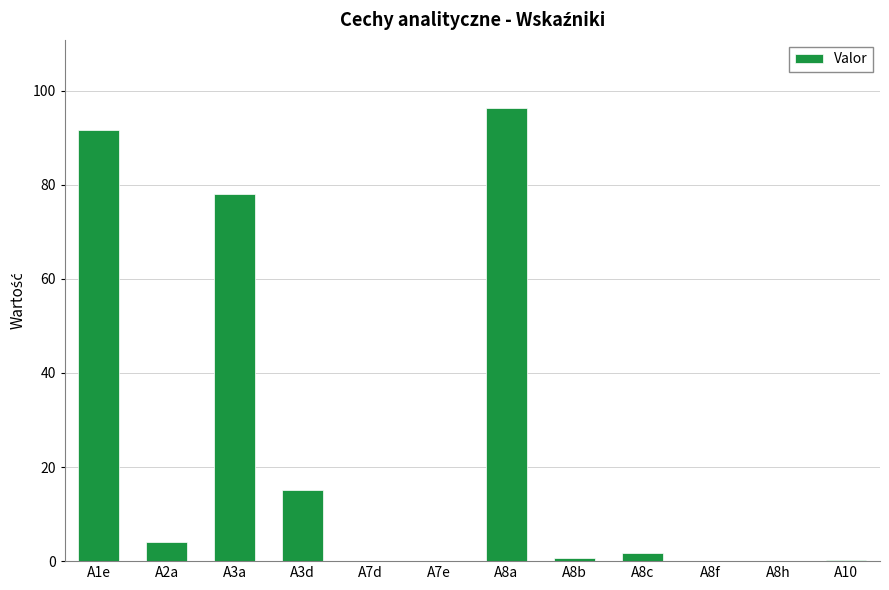

What is the sum of all values?

288.0